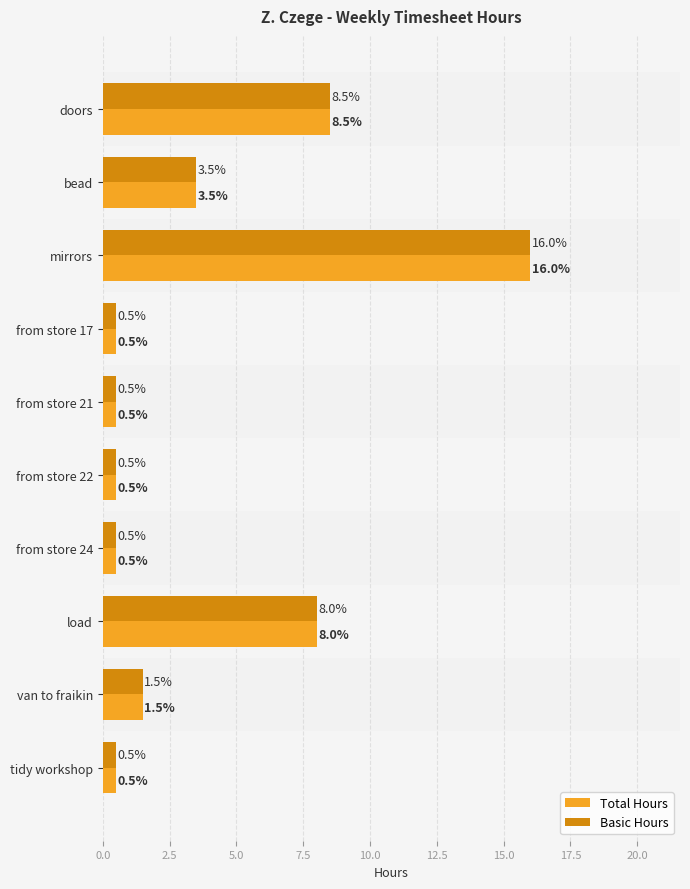

Reading right to left, what are all the values shown in this chart?

Total Hours: 0.5	1.5	8.0	0.5	0.5	0.5	0.5	16.0	3.5	8.5
Basic Hours: 0.5	1.5	8.0	0.5	0.5	0.5	0.5	16.0	3.5	8.5